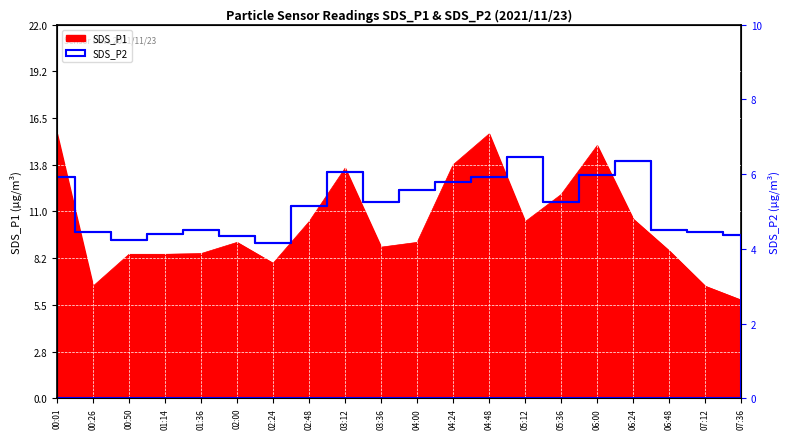

What is the sum of the SDS_P1 values at 03:12 and 00:50?

22.0